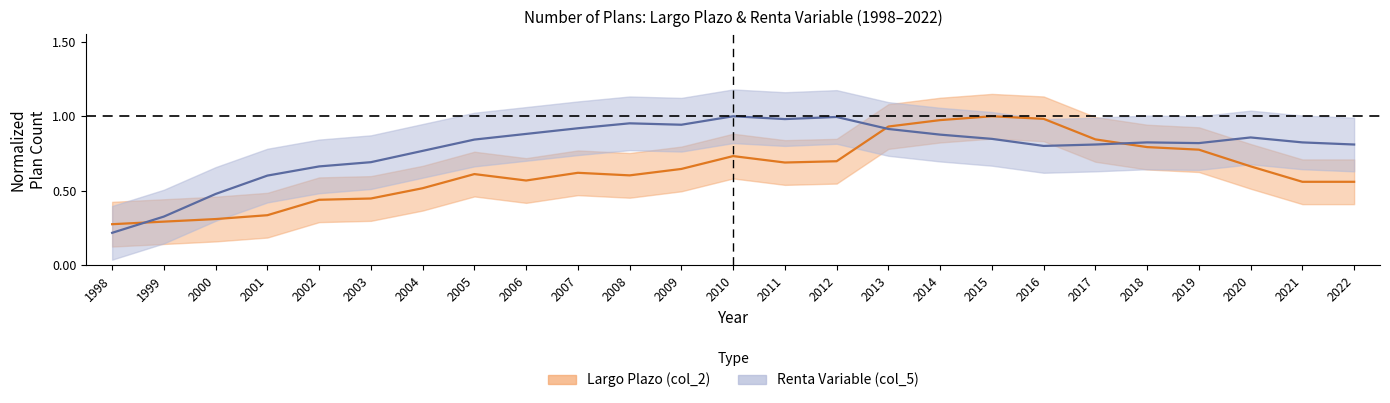

What is the value of the Largo Plazo (col_2) point at the 4th from the left?

0.3